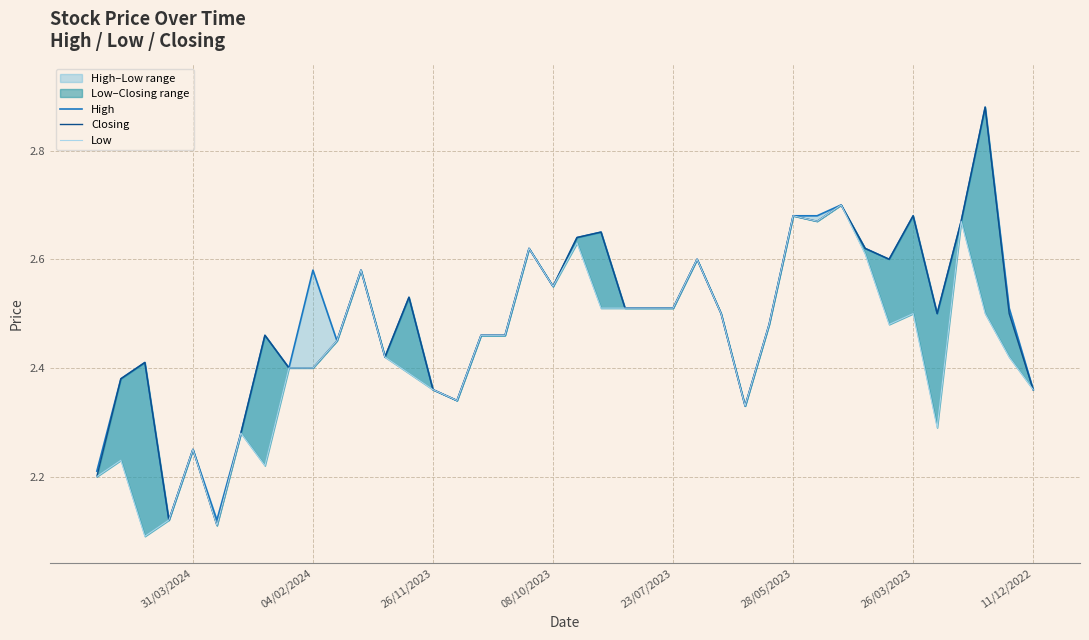

True or false: High and Low cross at least once.

False